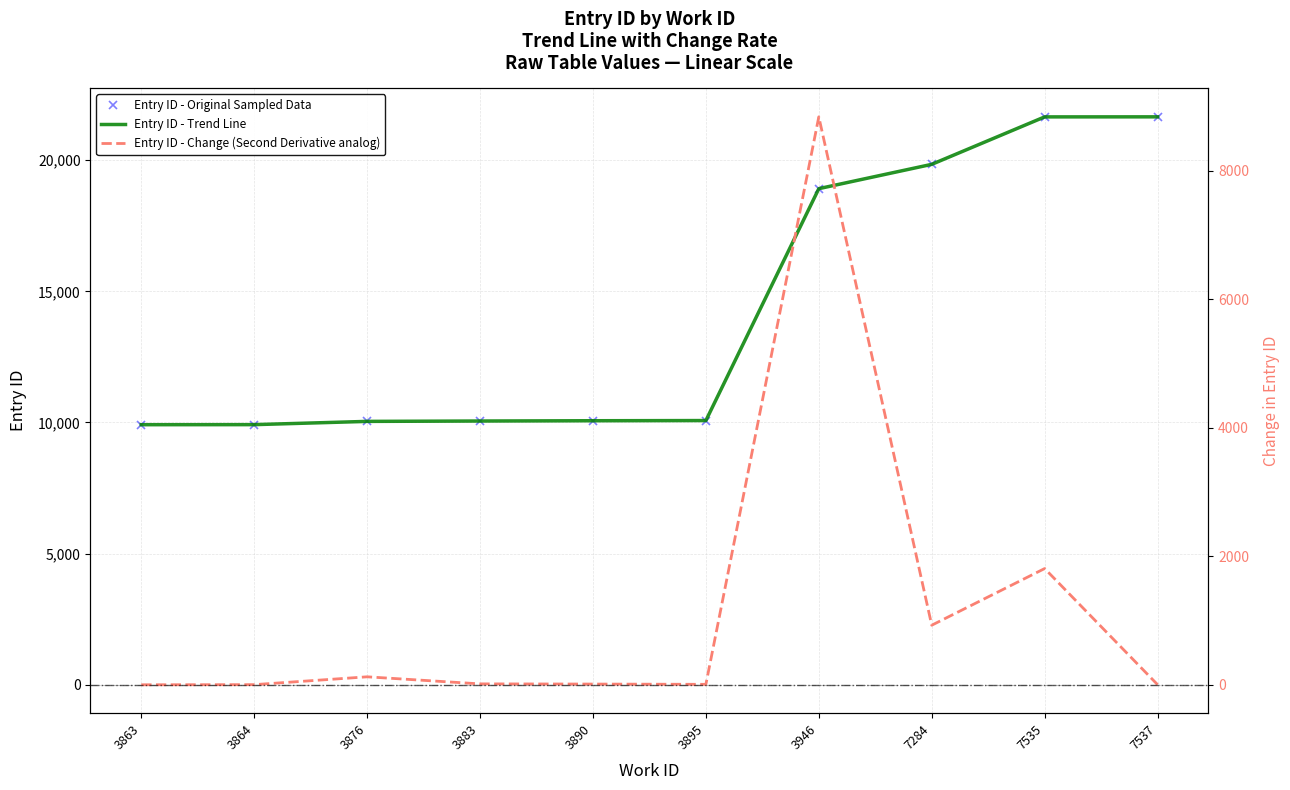

How many values in the Entry ID - Change (Second Derivative analog) series are below 14?

5